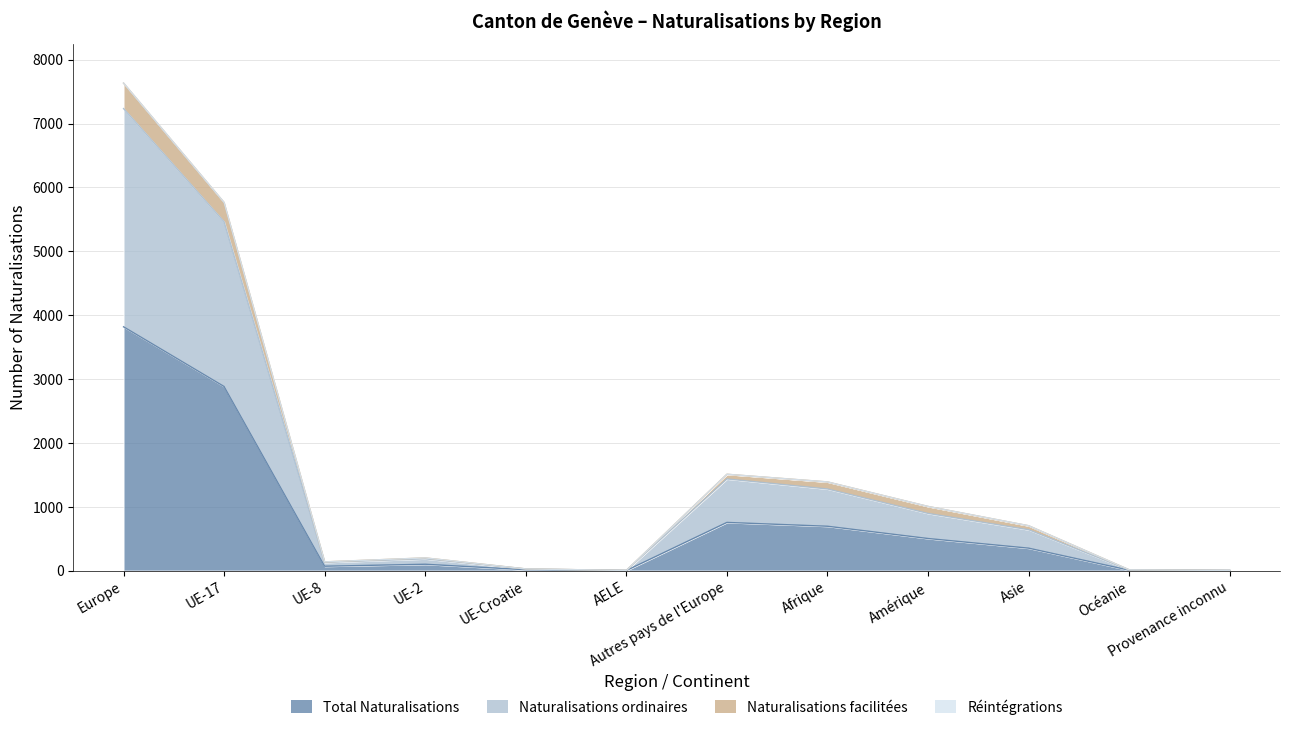

Which label corresponds to the smallest value in the chart?

AELE